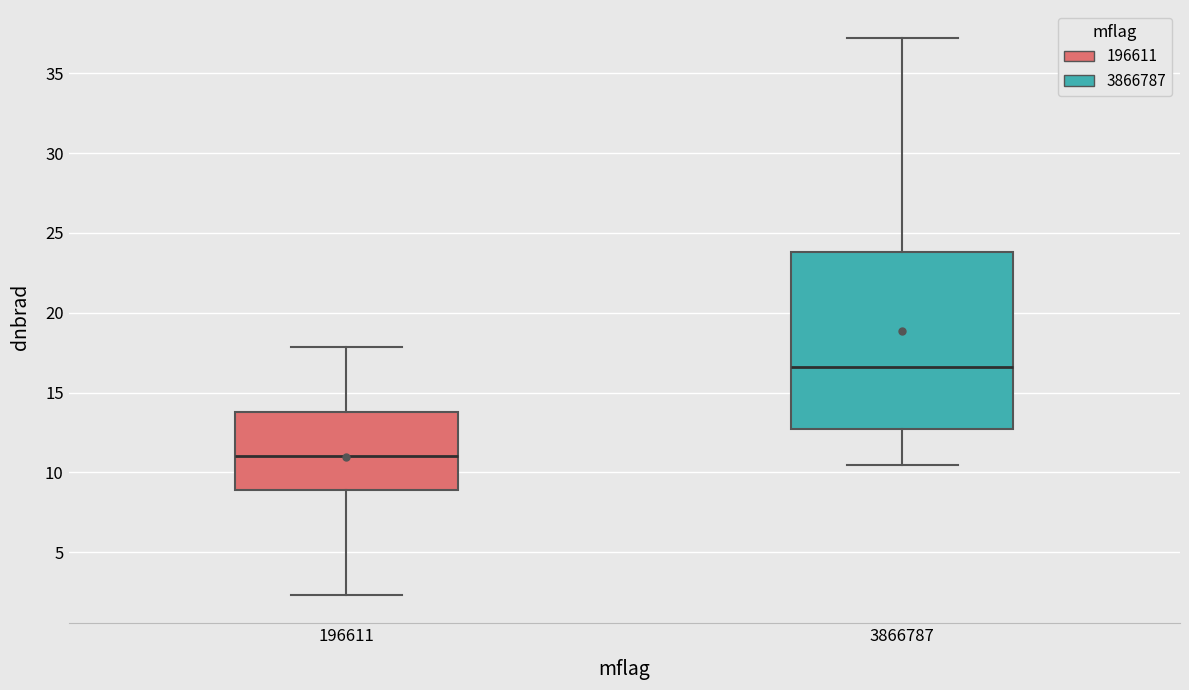

Which box has the lowest median line?

196611